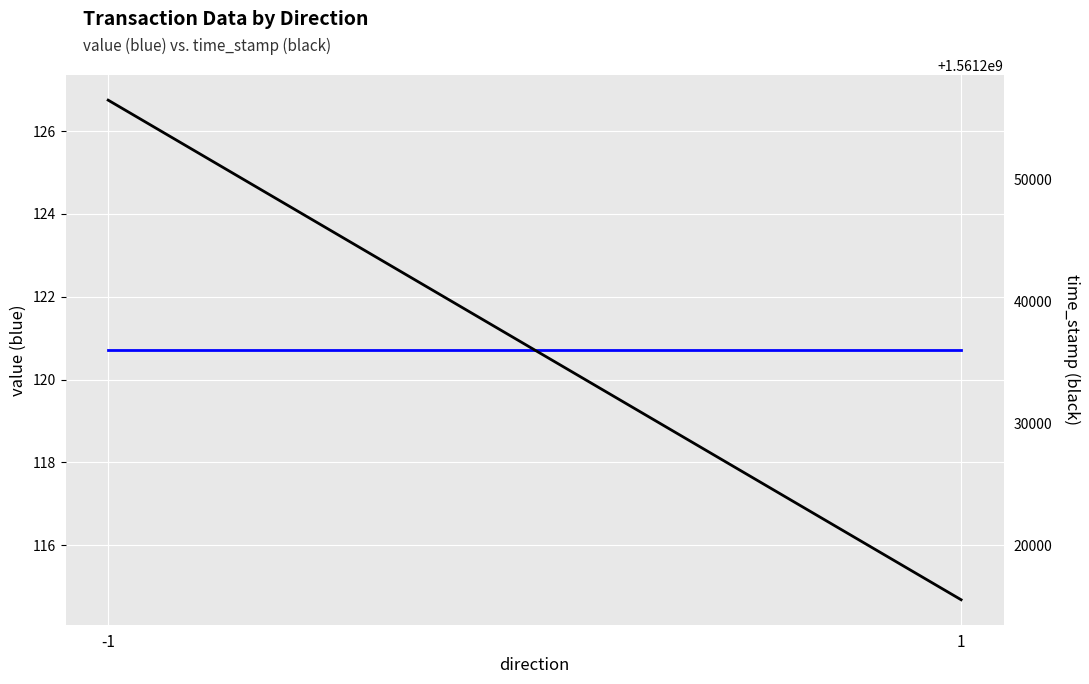

What is the value of the time_stamp point at the 2nd from the left?

1561215585.5